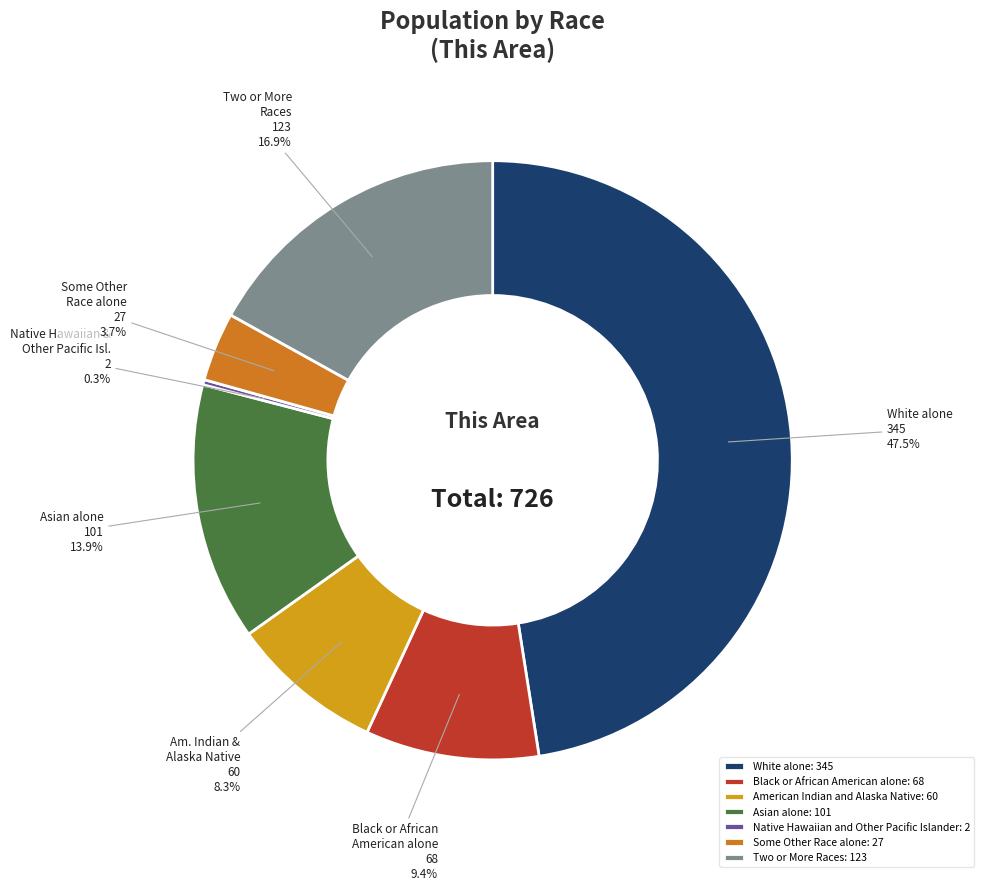

To the nearest percent, what is the average slice percentage?

14%